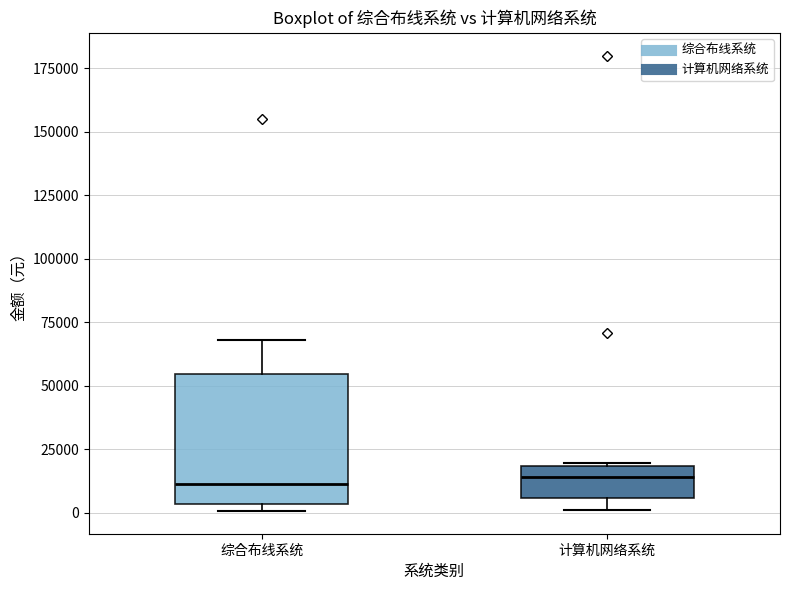

Where is the lower edge of the box for 计算机网络系统 on the y-axis? The values are not printed on the chart, so give them approximately, as read against the axis.

5000